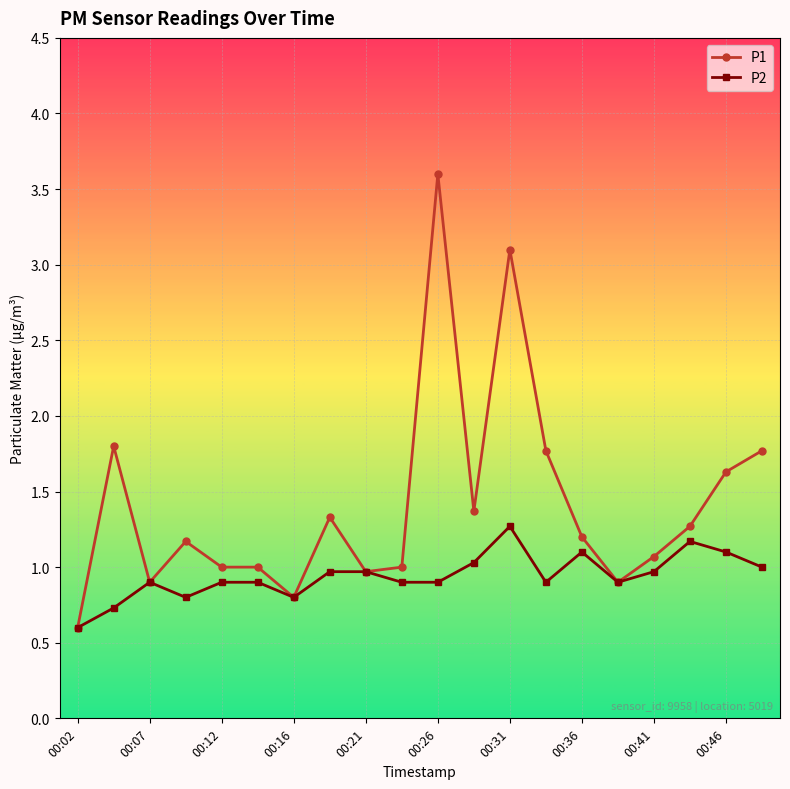

True or false: P2 has more than 2 points higher than both neighbors.

True